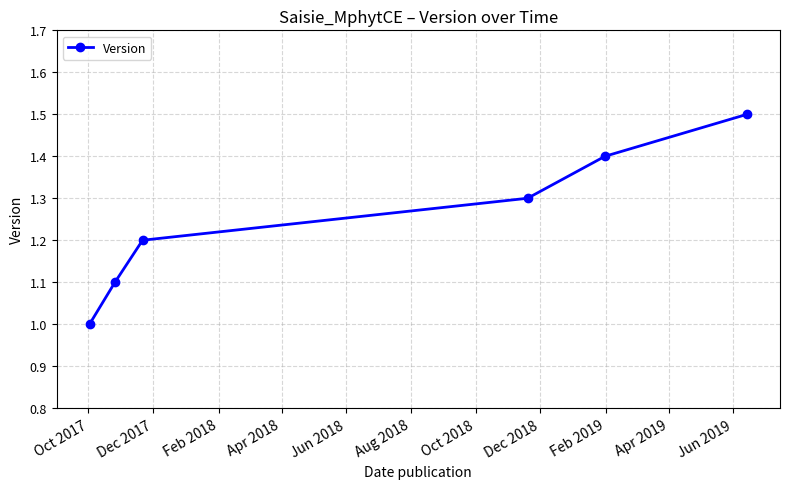

Reading left to right, extract all data points from this chart.

1.0	1.1	1.2	1.3	1.4	1.5